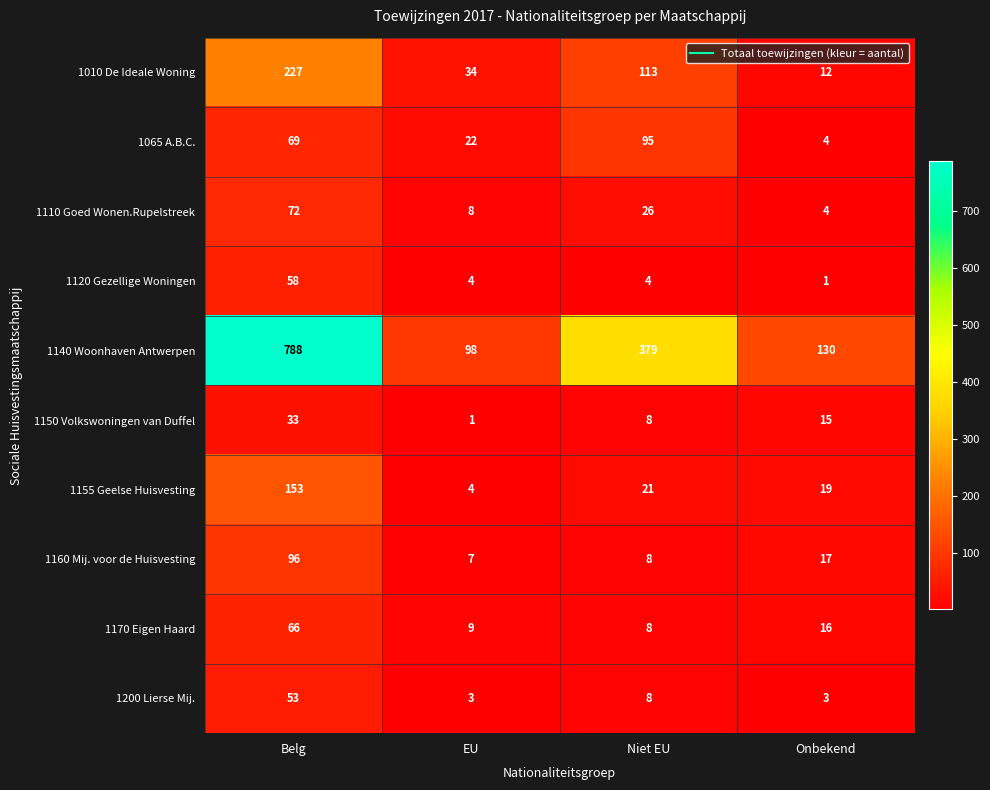

At which label does 1110 Goed Wonen.Rupelstreek first exceed 26?

Belg